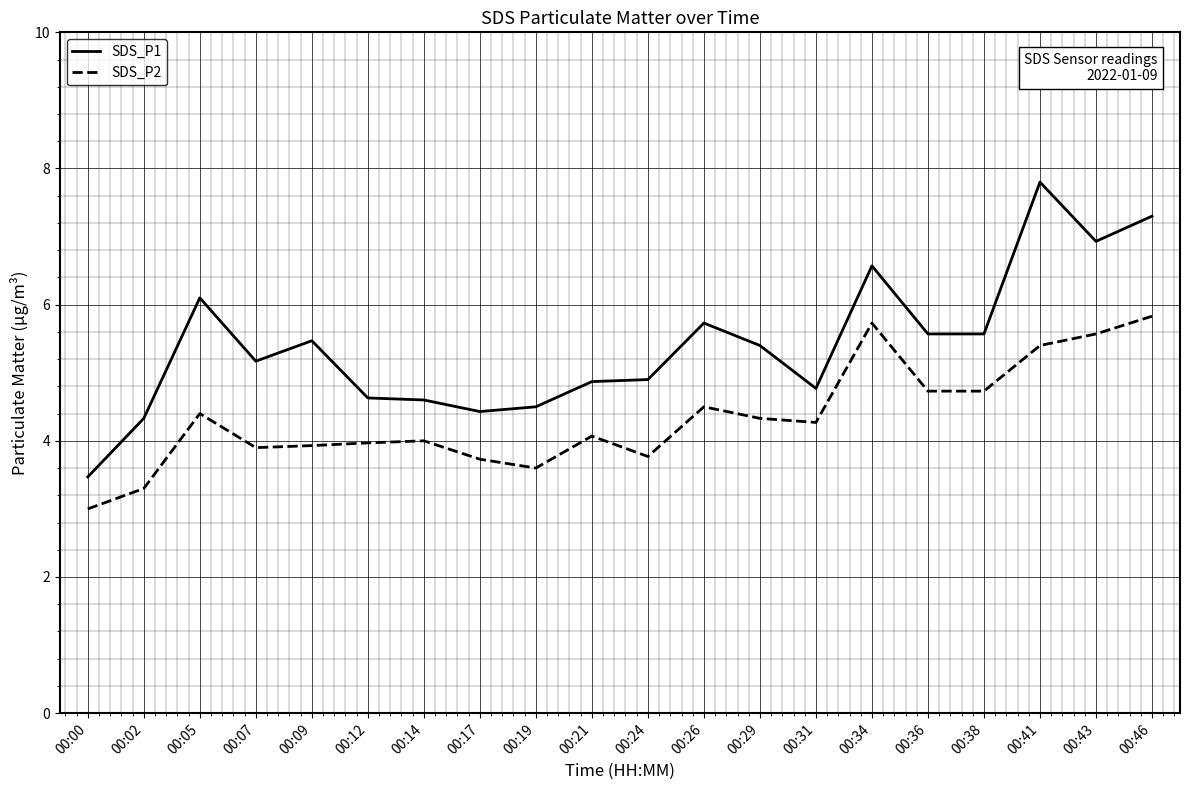

What is the total value across all series at 00:07?

9.1